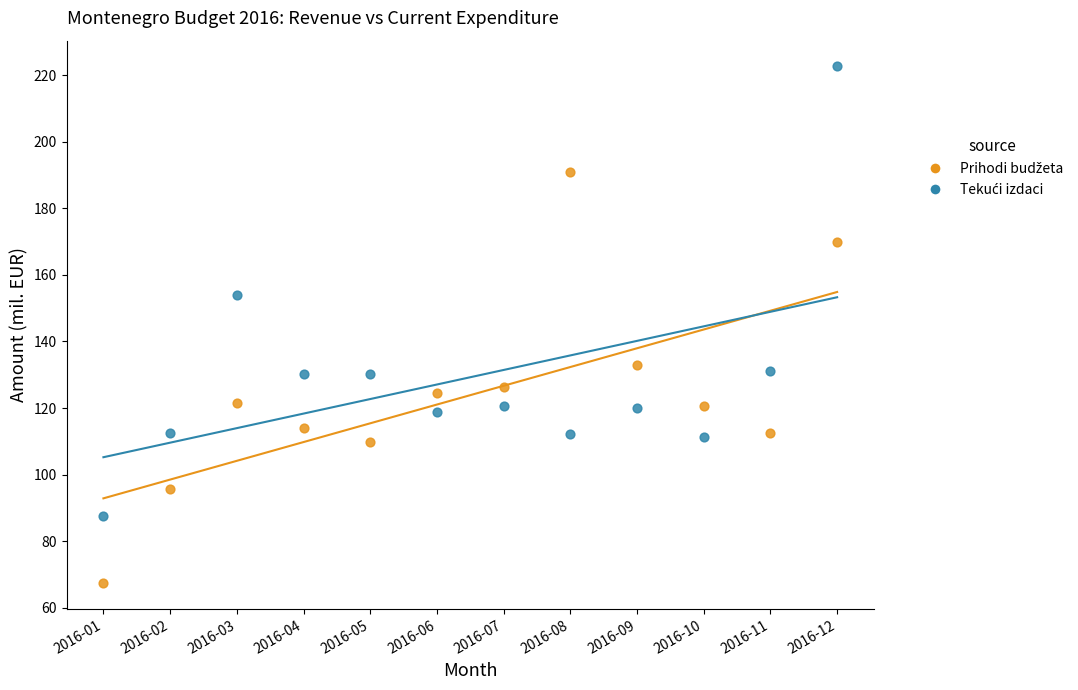

What is the X range (max minus min) for the scatter plot?

11.0